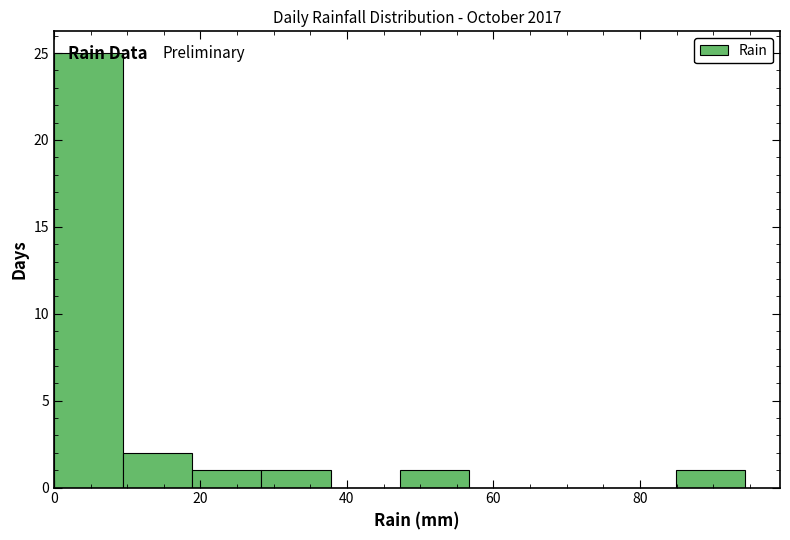

How tall is the bar that spans 84 to 94 on the x-axis? Neither the bar edges nor the heights are printed on the chart, so give them approximately, as read against the axes.

1